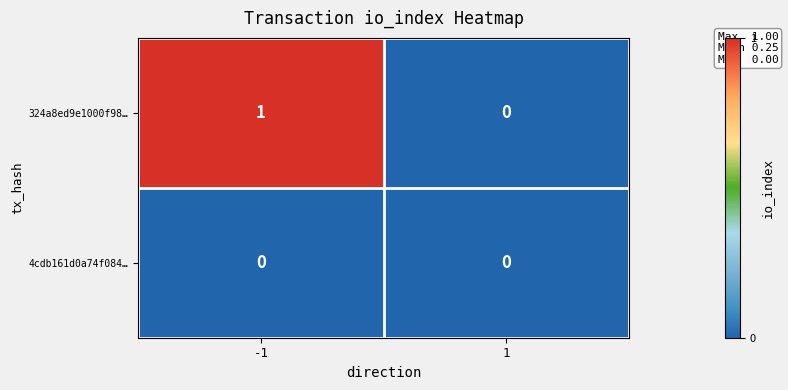

The value of 324a8ed9e1000f98… at 1 is 1. True or false?

False